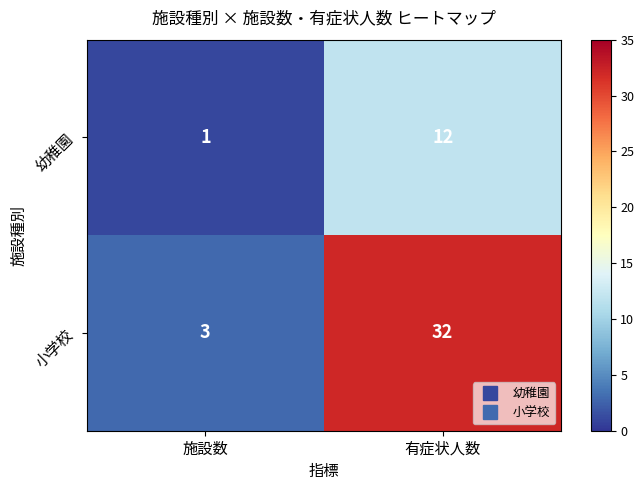

At which category is the sum across all series the highest?

有症状人数